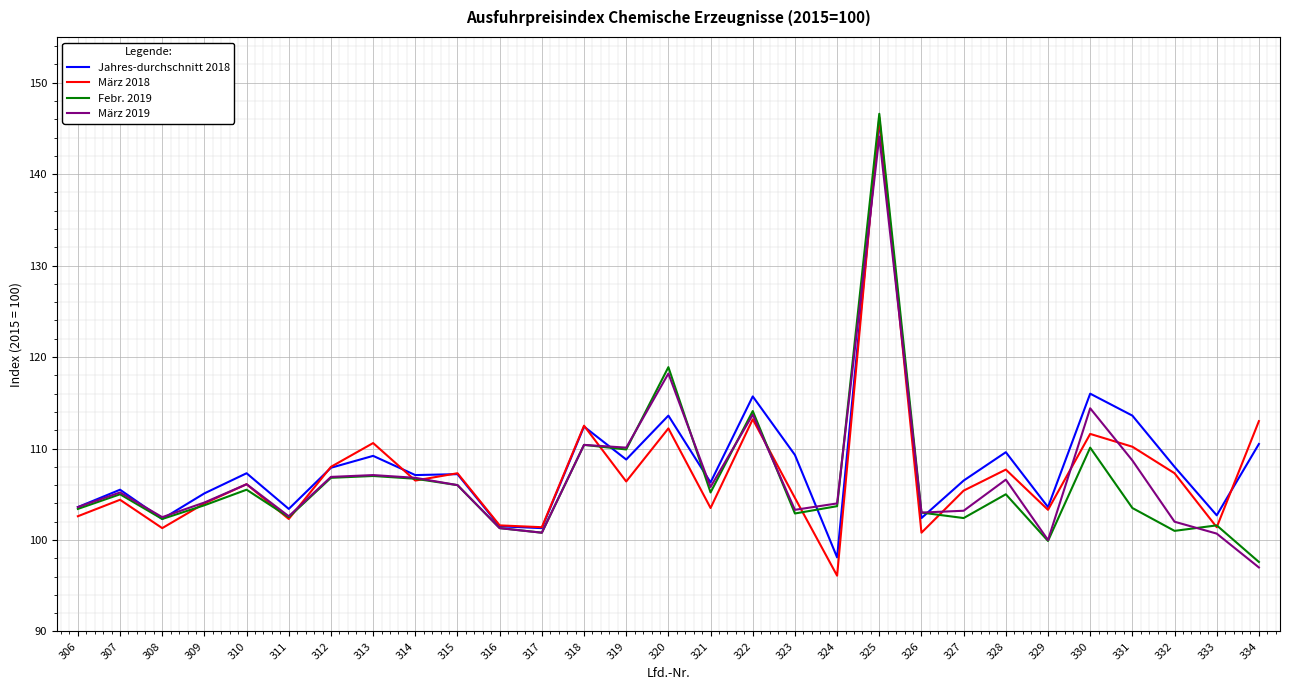

The value of Febr. 2019 at 331 is 103.5. True or false?

True